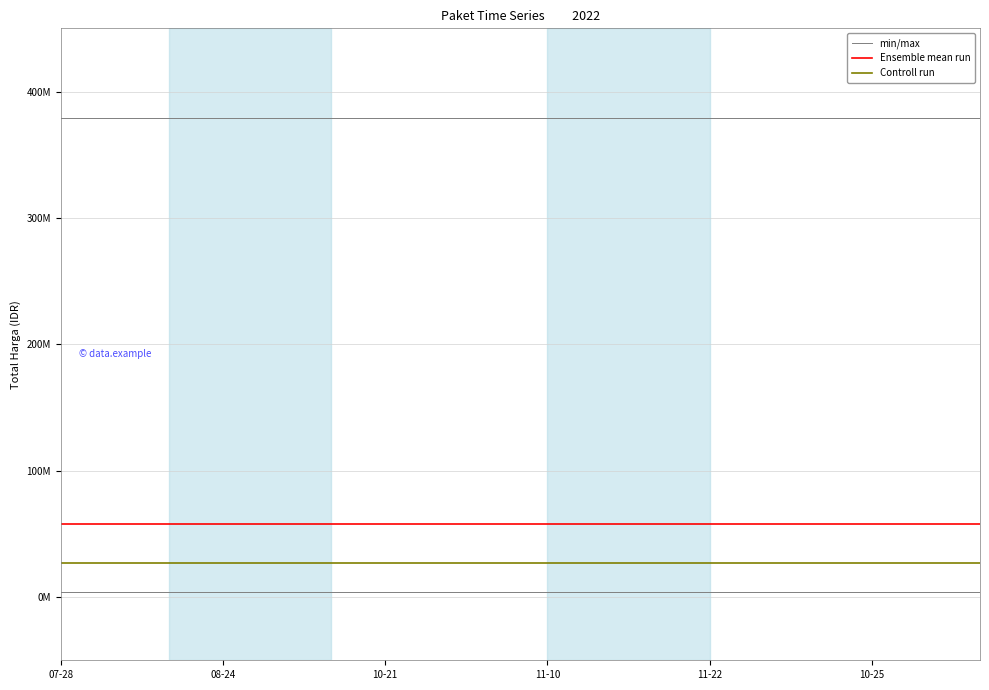

Which series has the widest spread of values?

min/max